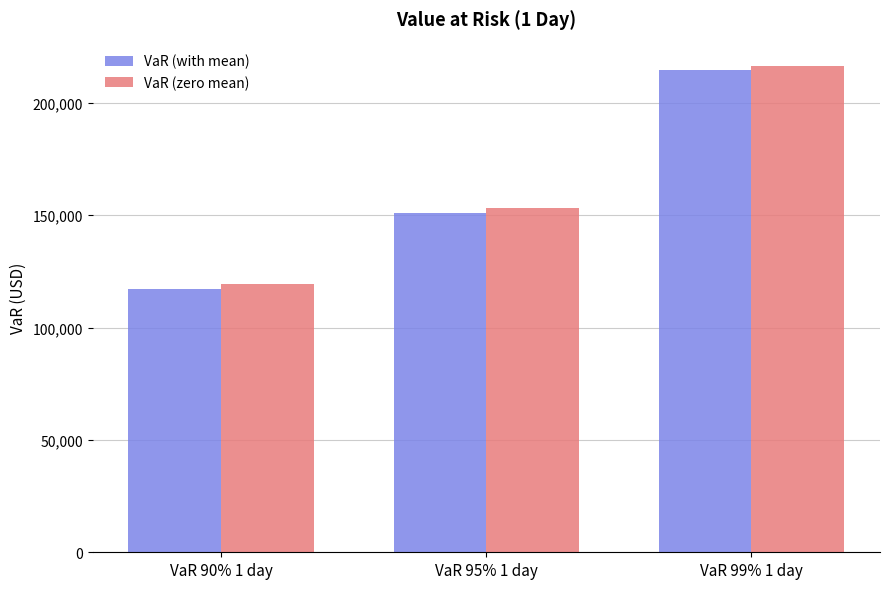

What is the sum of all VaR (with mean) values?

482873.6